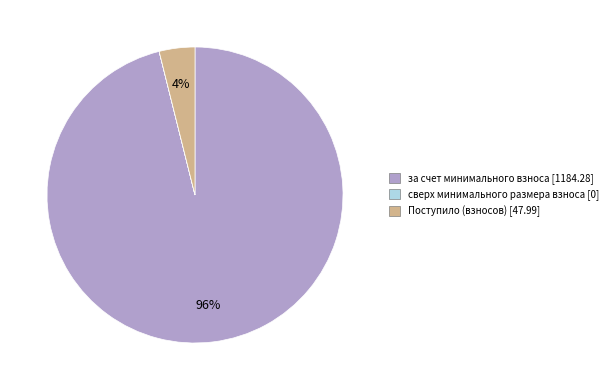

Is the sum of Поступило (взносов) and за счет минимального взноса greater than half?

Yes